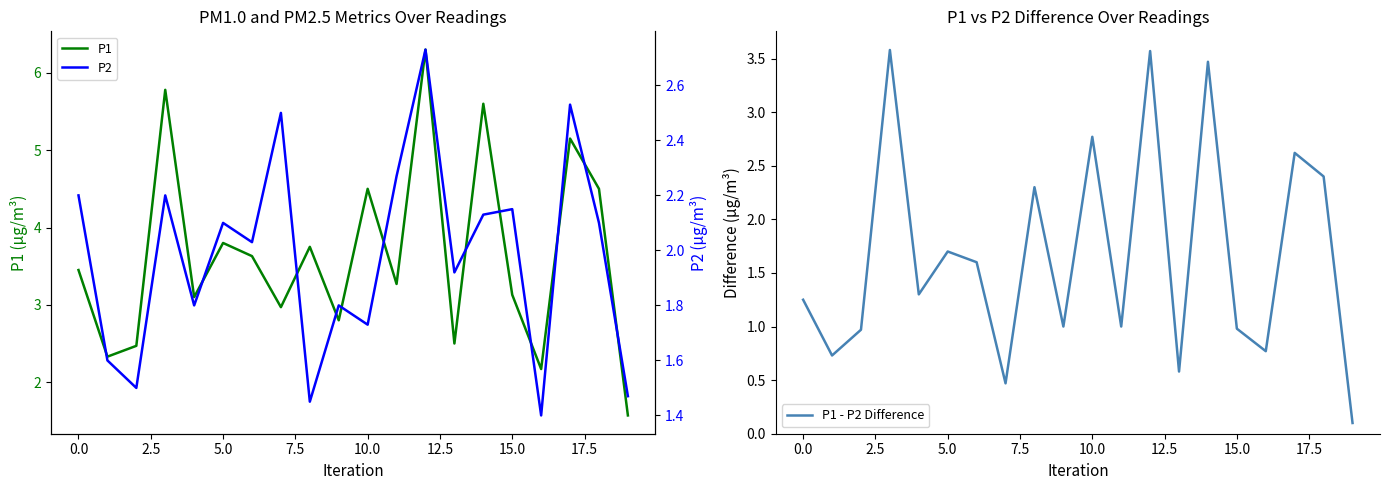

The value of P2 at 19 is 1.5. True or false?

True